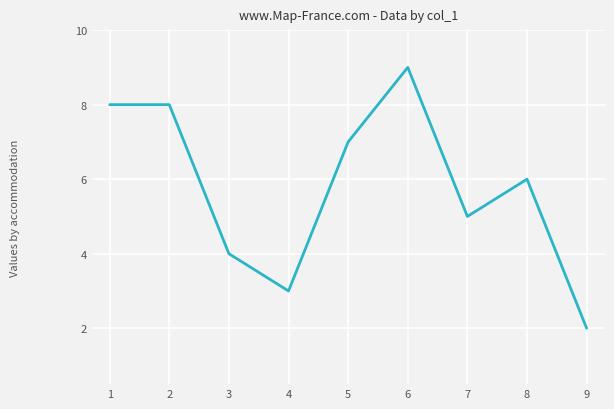

The value at 5 is 11. True or false?

False